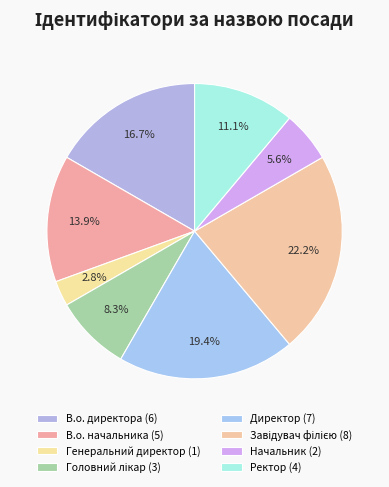

Count the number of slices in the pie.

8